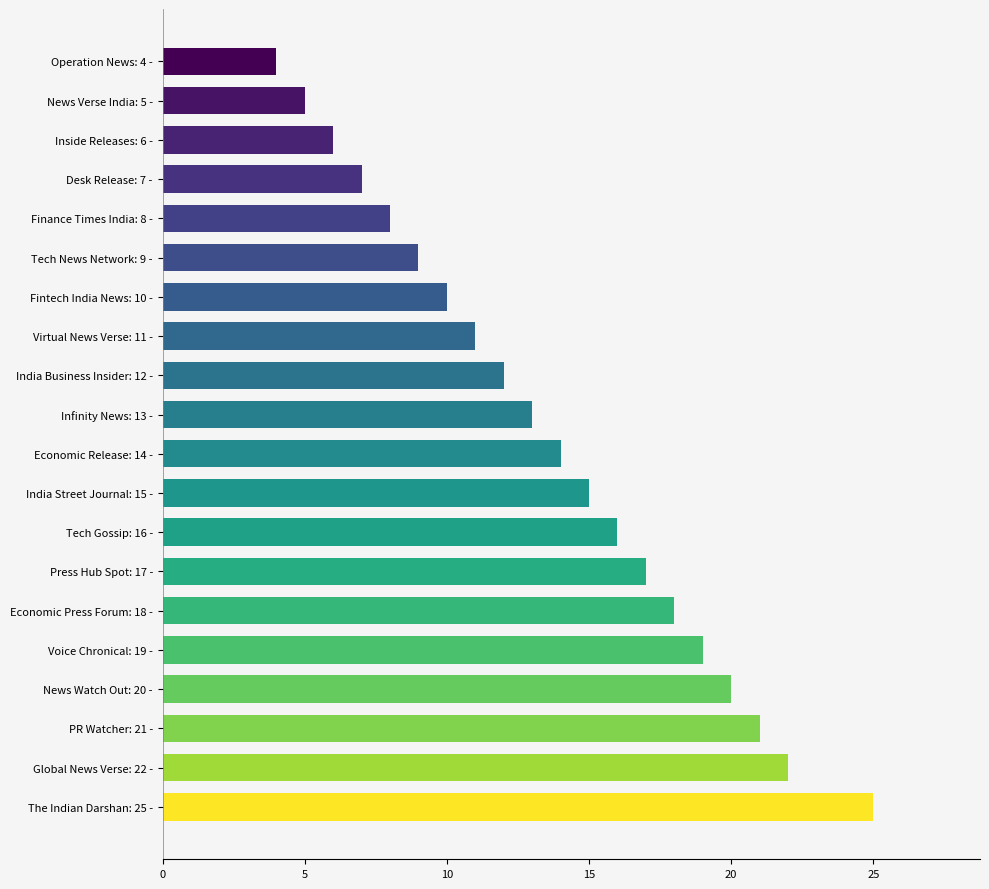

What is the difference between the maximum and minimum values?

21